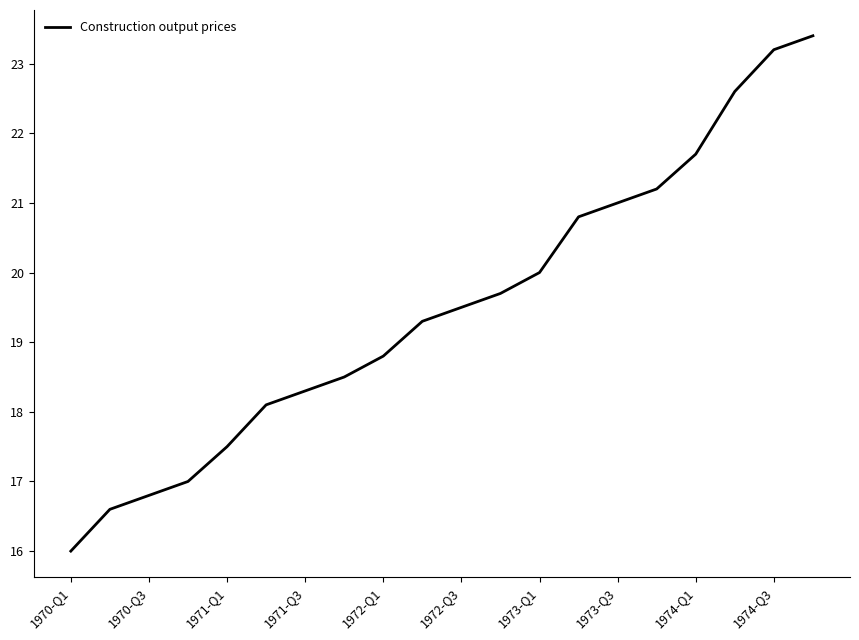

What is the difference between the maximum and minimum values?

7.4